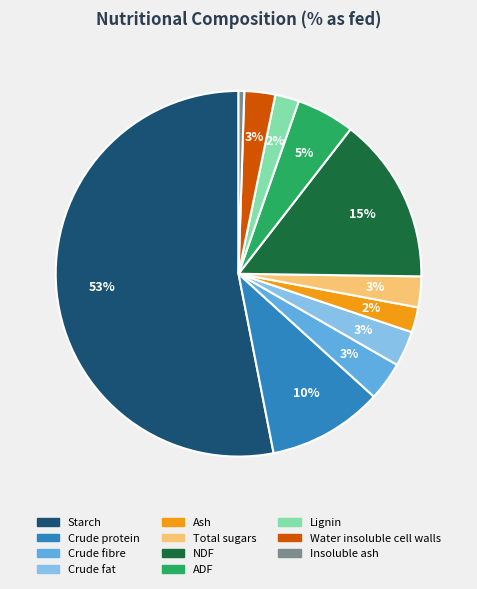

To the nearest percent, what percentage of the pie is Insoluble ash?

1%